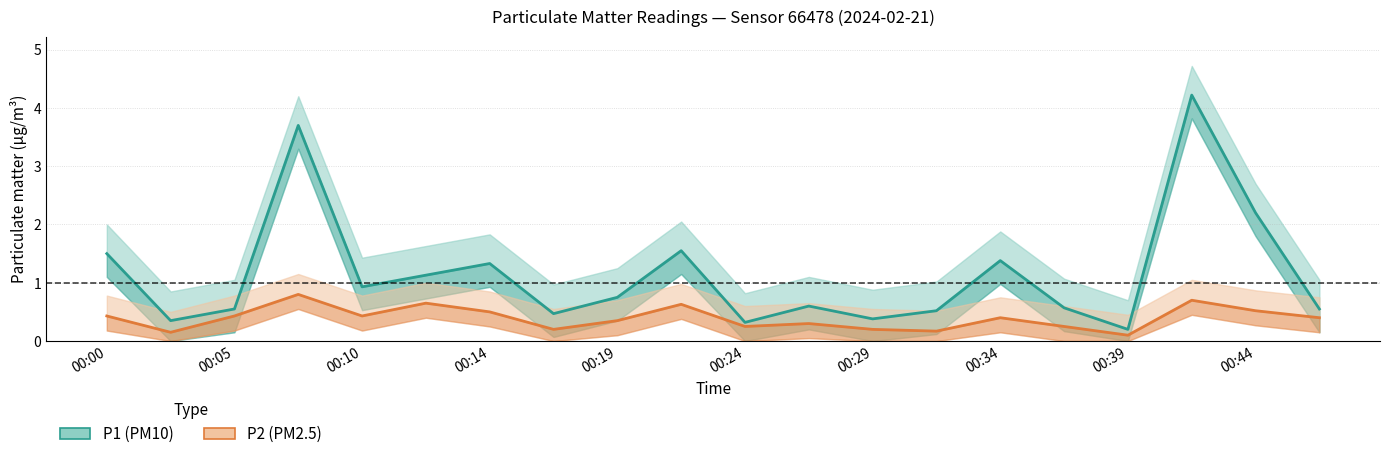

Rank the series by their average value, from highest to lowest.

P1, P2